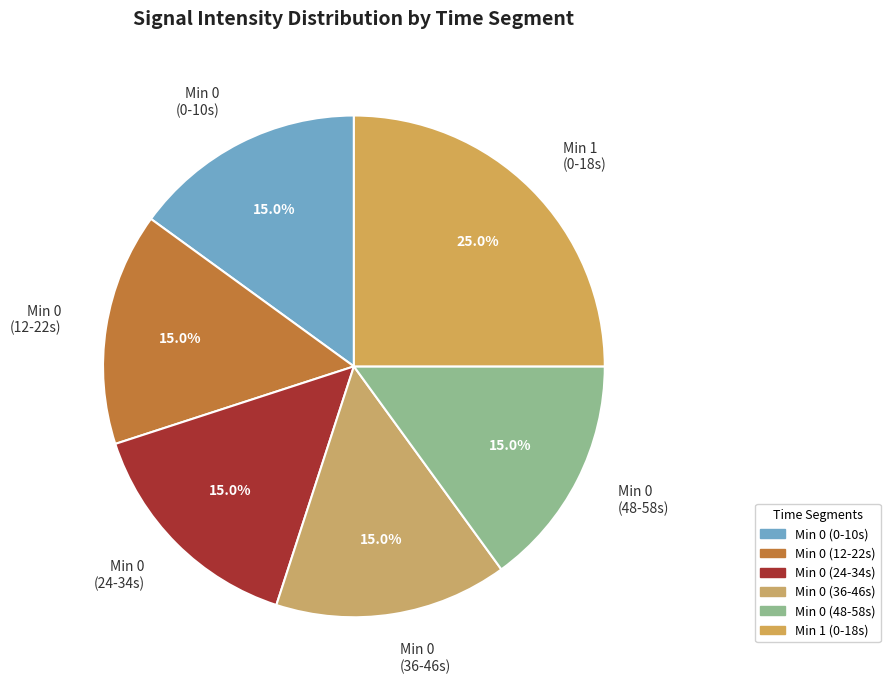

What is the total percentage of Min 0 (24-34s) and Min 0 (12-22s)?

30.0%